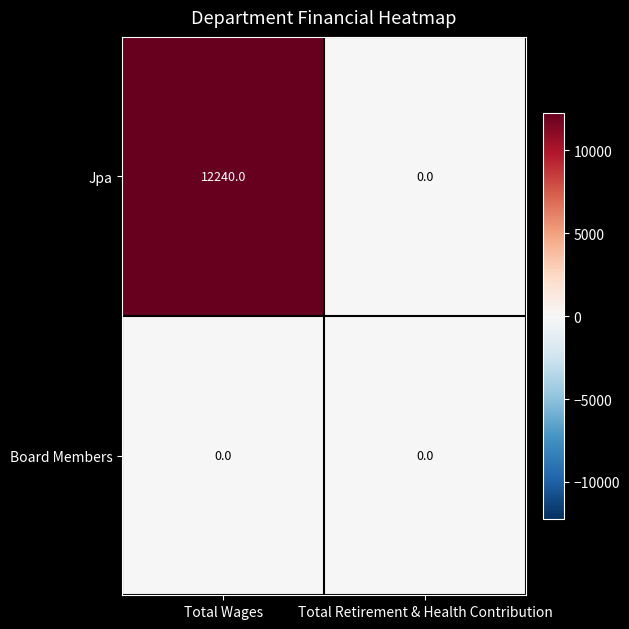

What is the spread (max minus min) of values at Total Wages?

12240